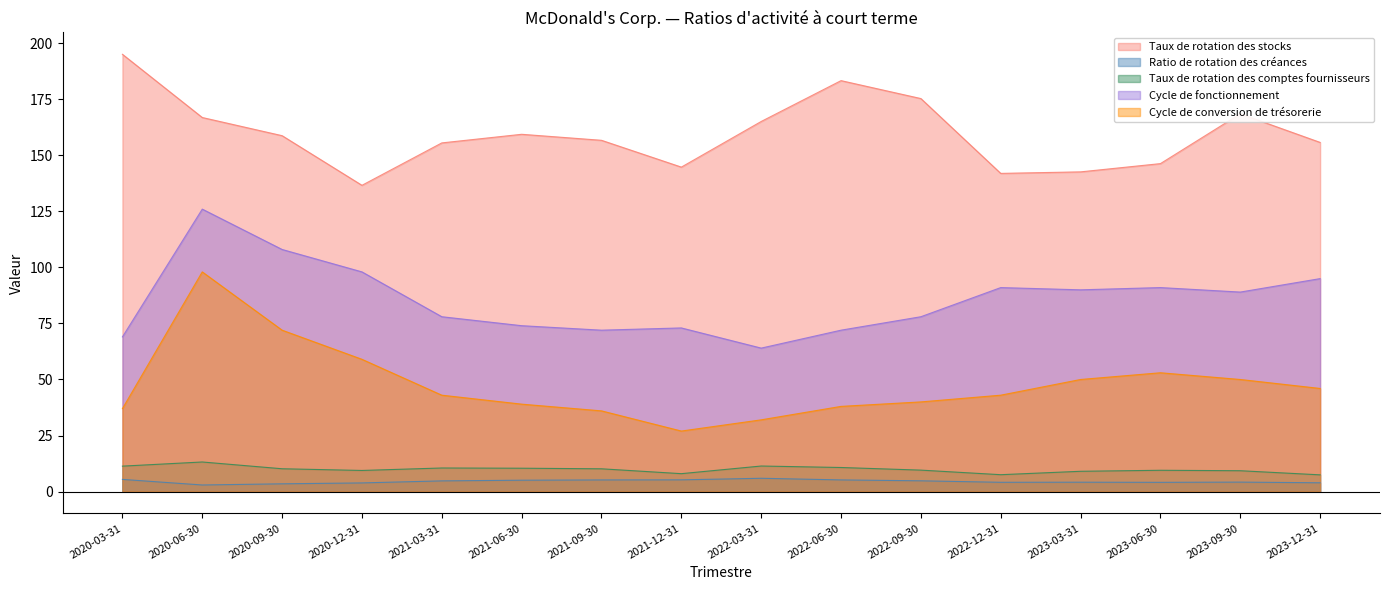

What is the smallest value displayed?

2.9